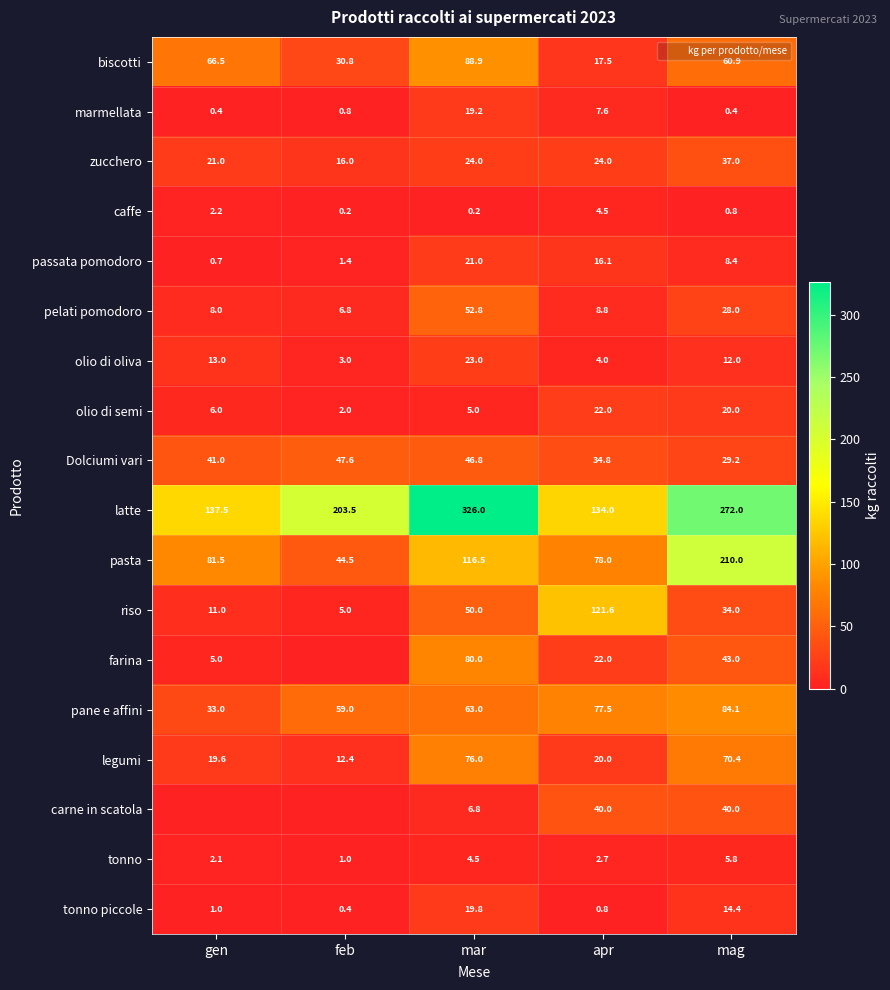

What is the average value of the Dolciumi vari series?

39.9